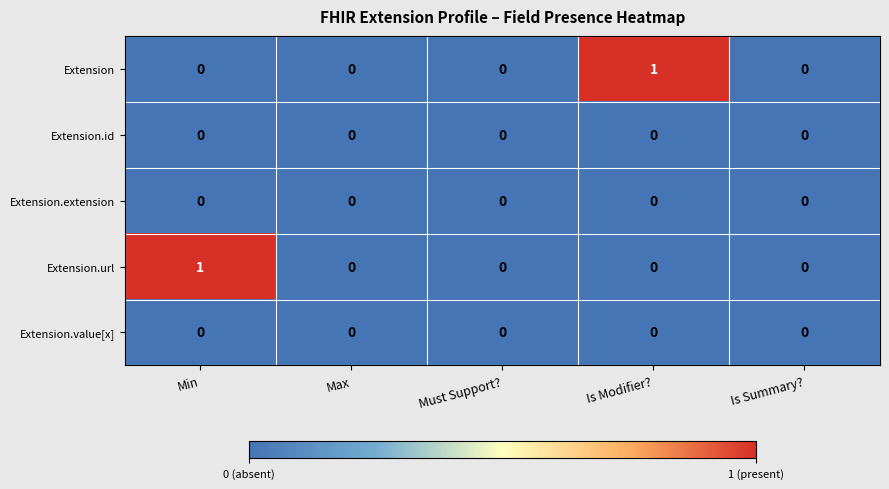

How many Extension.url values are between 0 and 1?

5